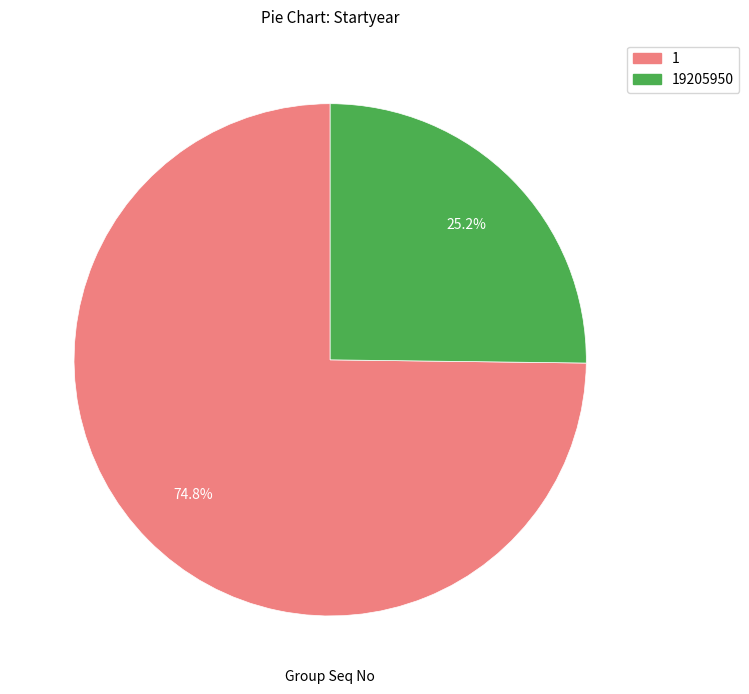

Is there a majority slice in this chart?

Yes